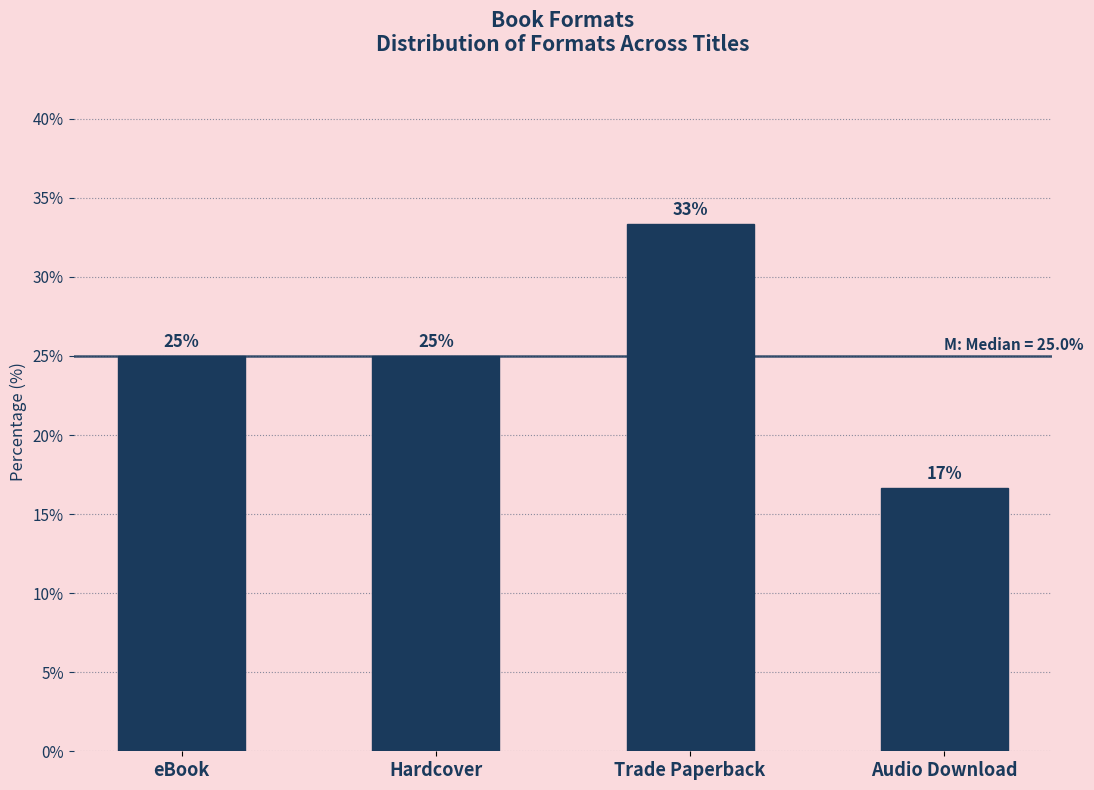

What is the approximate value at Trade Paperback?

33.3